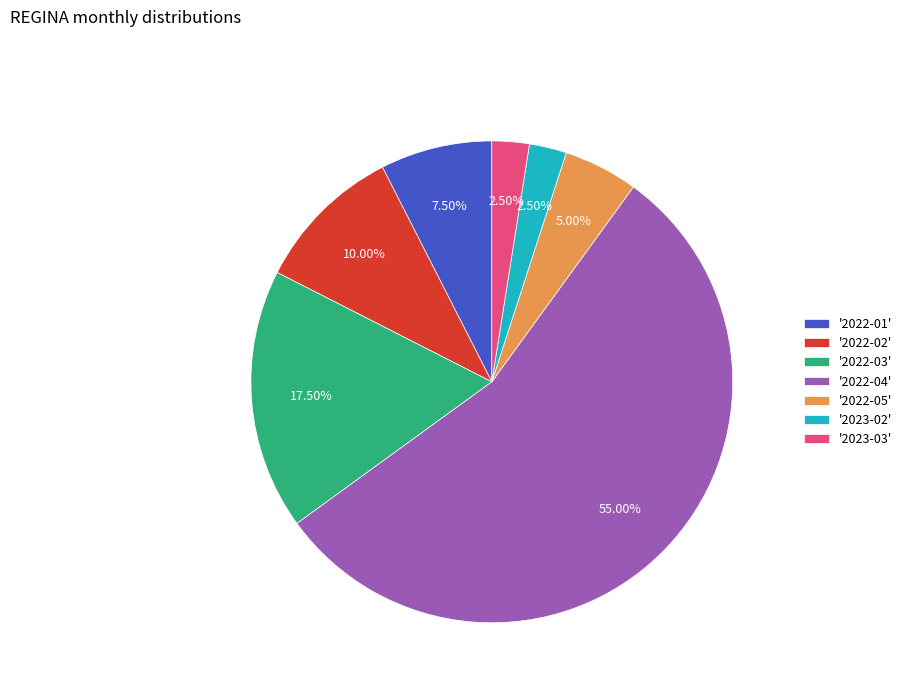

What is the ratio of the value at '2022-04' to the value at '2022-03'?

3.1